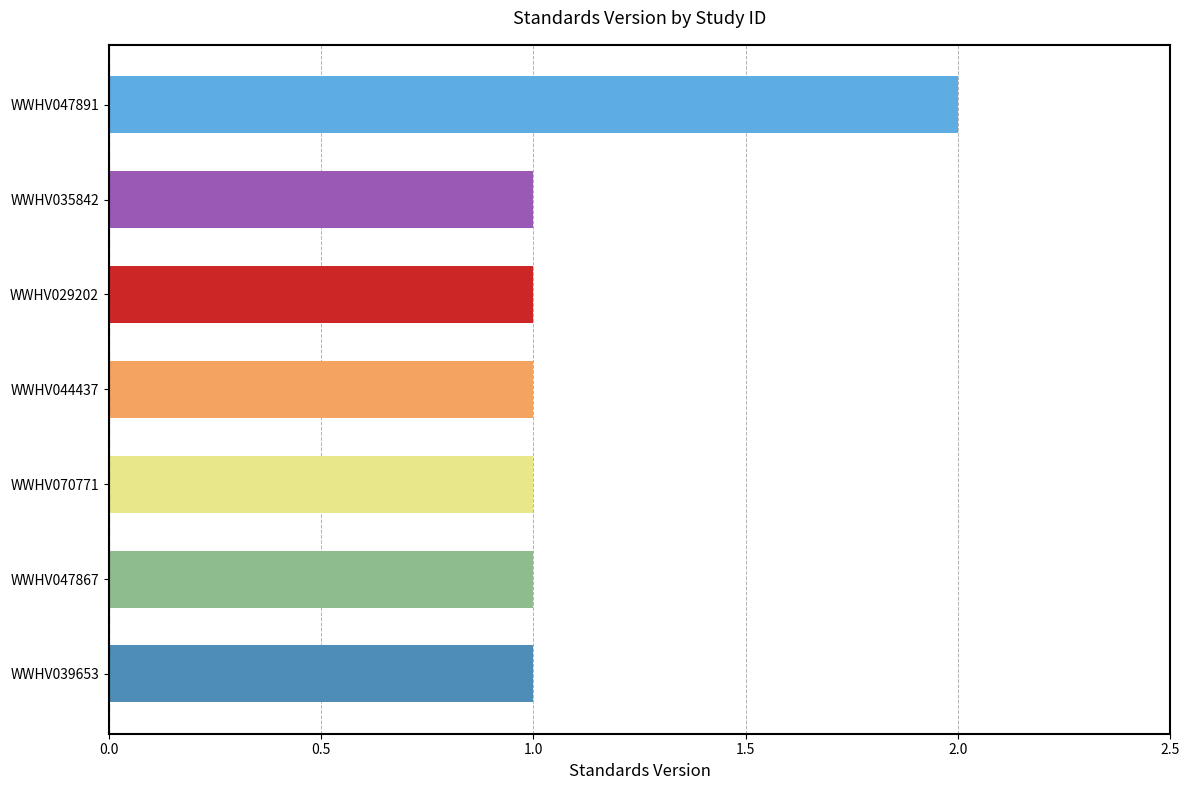

Does the chart contain stacked bars?

No